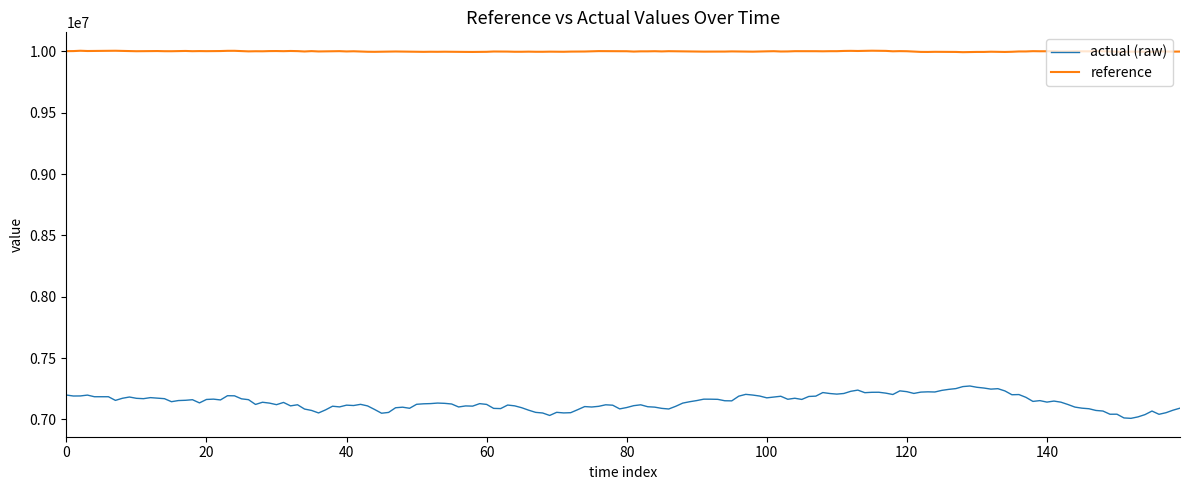

Which series has the largest total across all categories?

reference